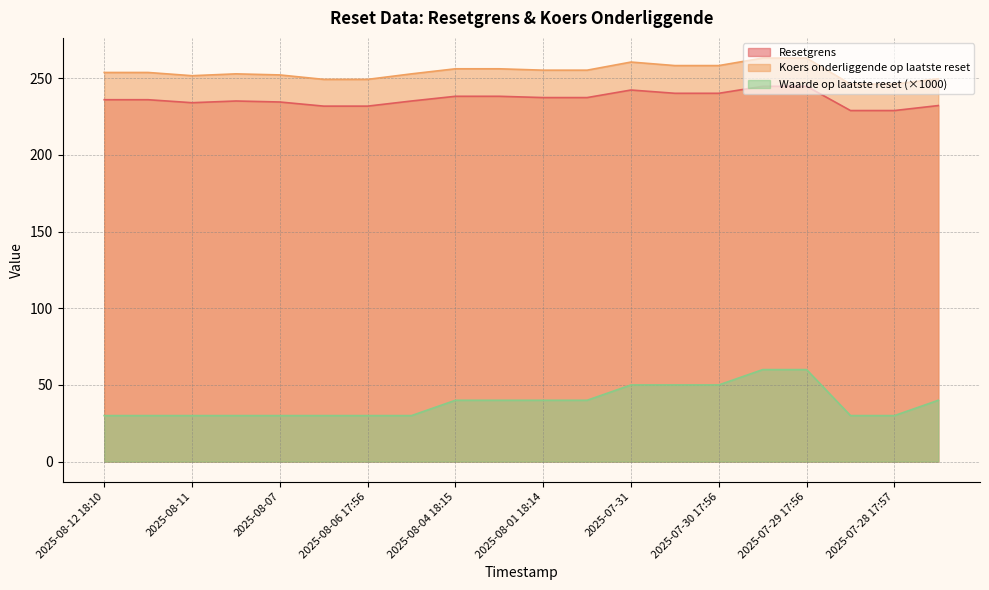

At which category is the sum across all series the highest?

2025-07-29 18:12